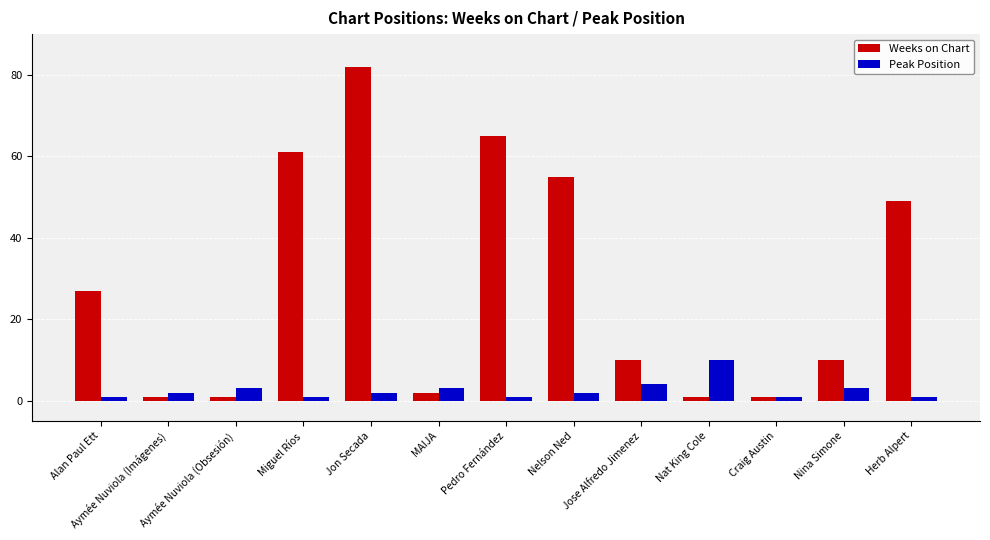

Between Alan Paul Ett and Aymée Nuviola (Imágenes), which series saw the biggest shift?

Weeks on Chart